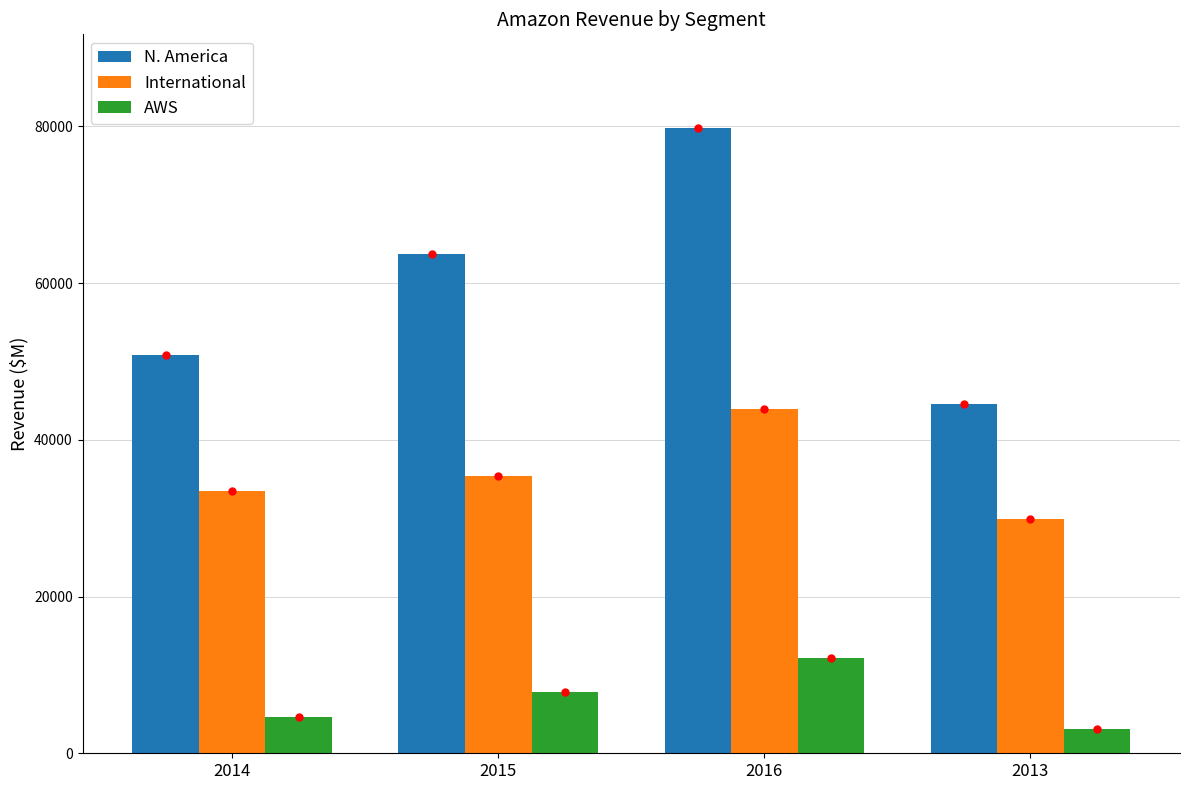

True or false: International has a value of 43983 at 2016.

True